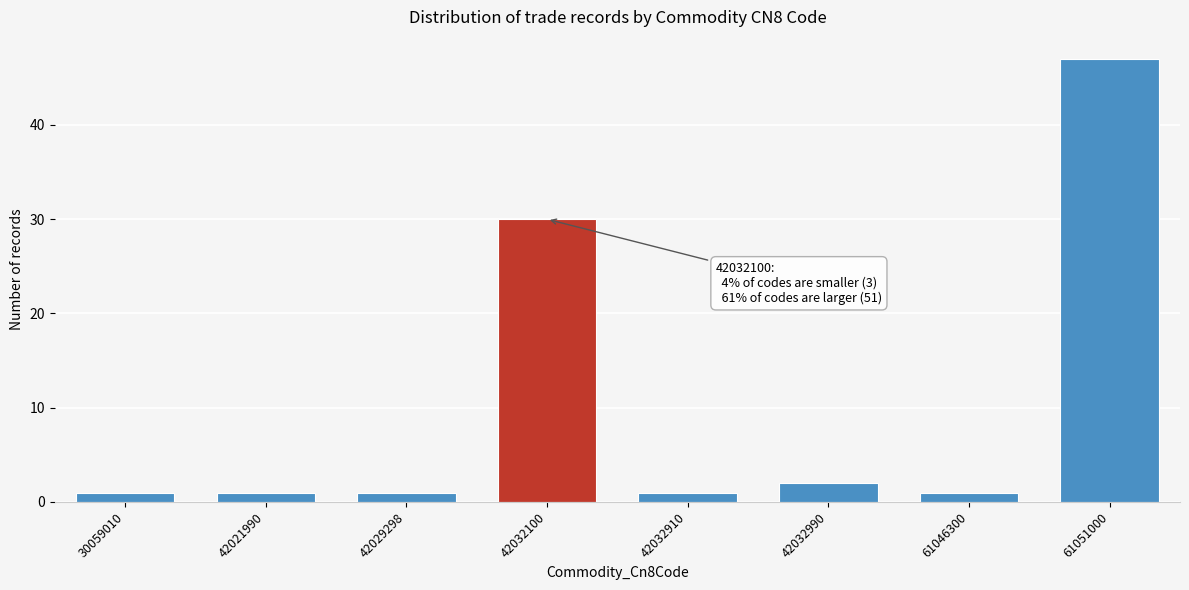

Reading left to right, list all the values displayed in this chart.

30059010=1	42021990=1	42029298=1	42032100=30	42032910=1	42032990=2	61046300=1	61051000=47